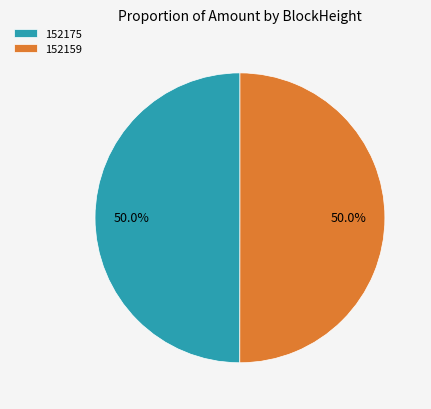

Approximately how many times larger is the value at 152175 compared to 152159?

1.0